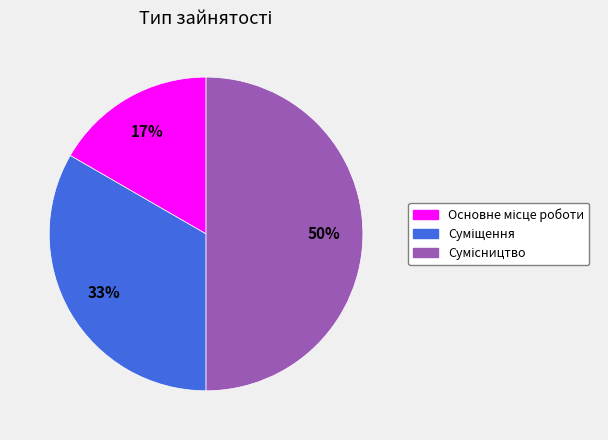

To the nearest percent, what is the average slice percentage?

33%